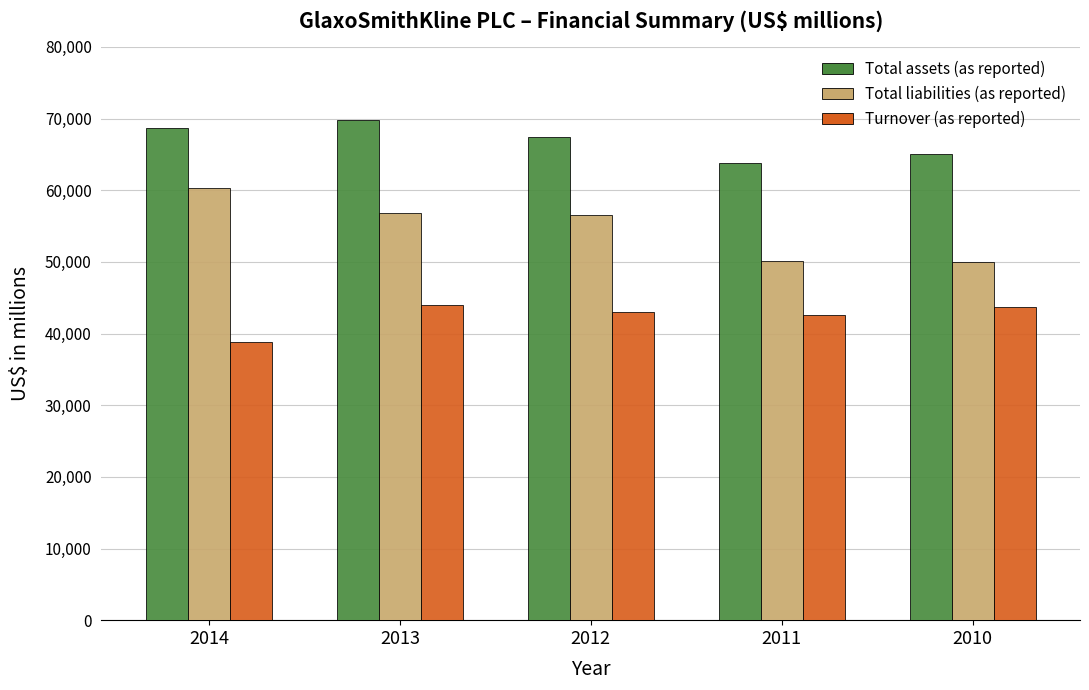

At how many categories does at least one series exceed 54659?

5